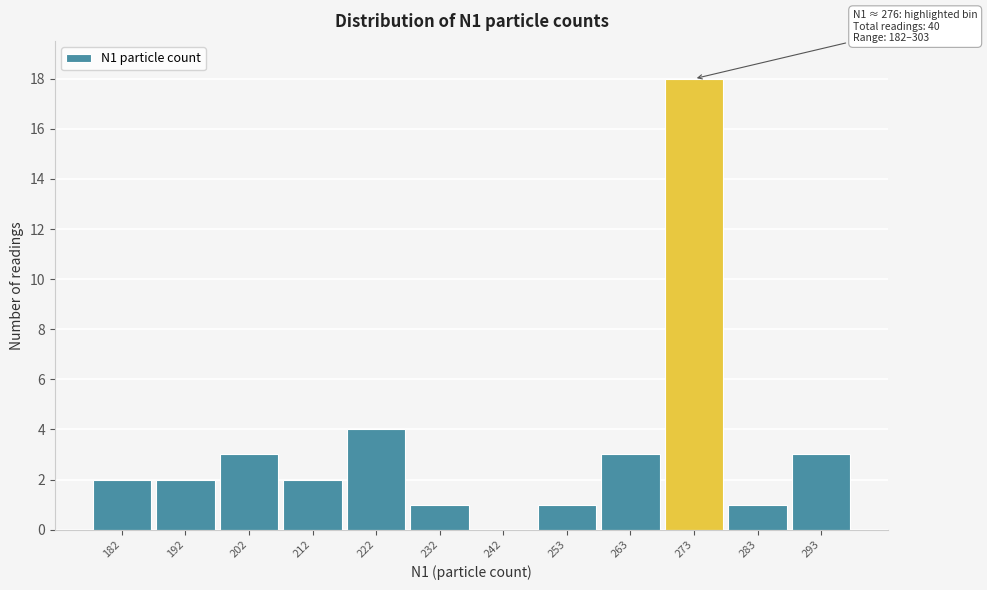

Reading left to right, list all the values displayed in this chart.

182=2	192=2	202=3	212=2	222=4	232=1	242=0	253=1	263=3	273=18	283=1	293=3